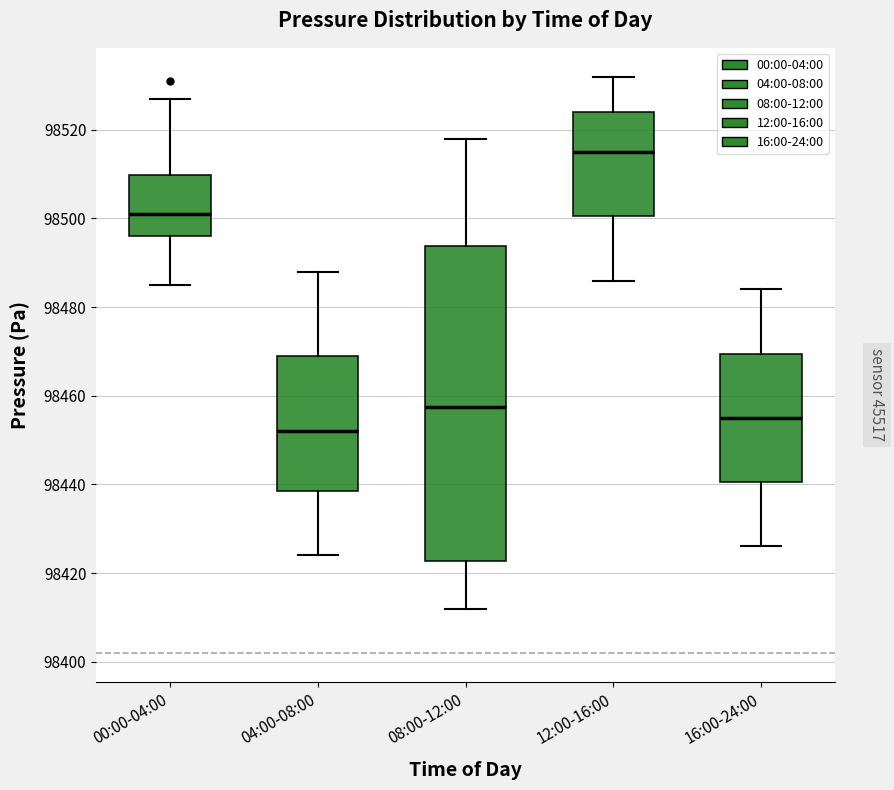

Reading left to right, read every box against the y-axis: the position of its median line, the range the box covers, and the ends of its whiskers. The values are not printed on the chart, so give them approximately, as read against the axis.

00:00-04:00: median 98502, box 98496 to 98510, whiskers 98486 to 98528
04:00-08:00: median 98452, box 98438 to 98470, whiskers 98424 to 98488
08:00-12:00: median 98458, box 98422 to 98494, whiskers 98412 to 98518
12:00-16:00: median 98516, box 98500 to 98524, whiskers 98486 to 98532
16:00-24:00: median 98456, box 98440 to 98470, whiskers 98426 to 98484